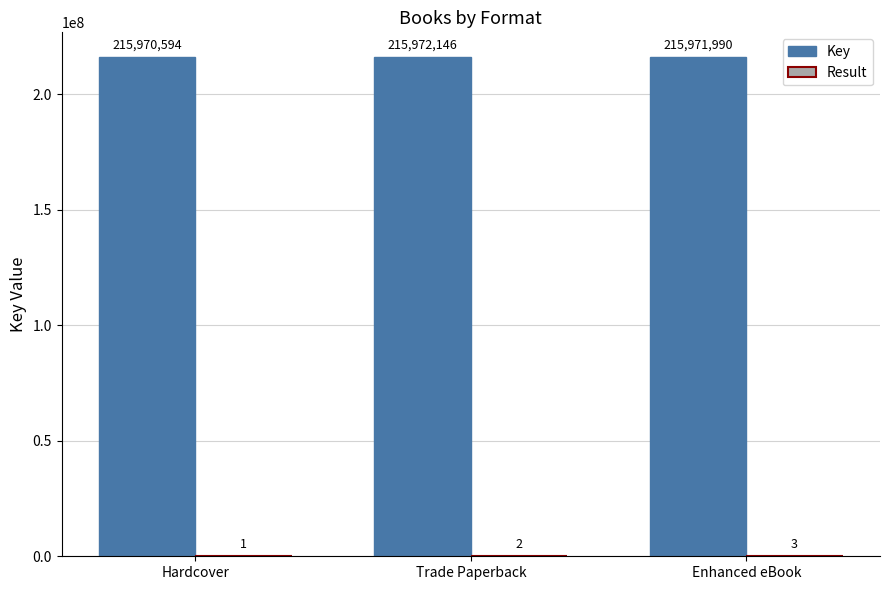

What is the total value across all series at Hardcover?

215970595